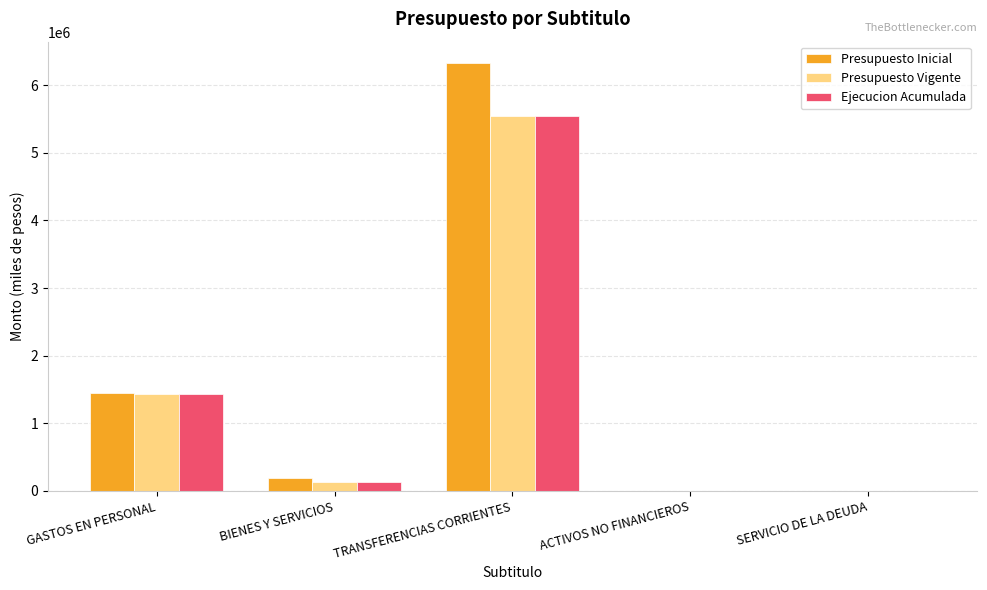

At which label is Presupuesto Vigente closest to 2773064?

GASTOS EN PERSONAL